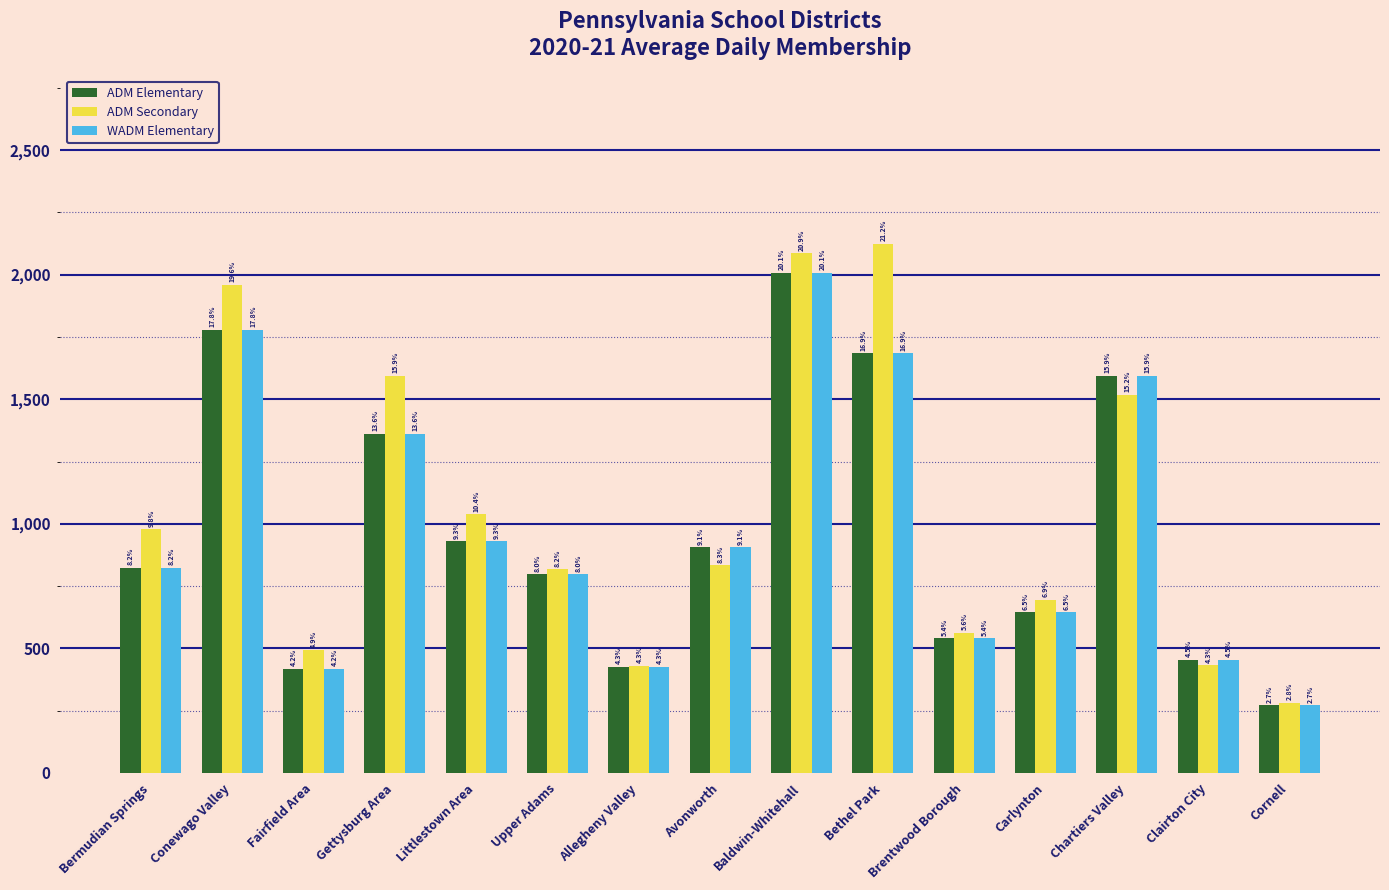

Which label corresponds to the smallest value in the chart?

Cornell